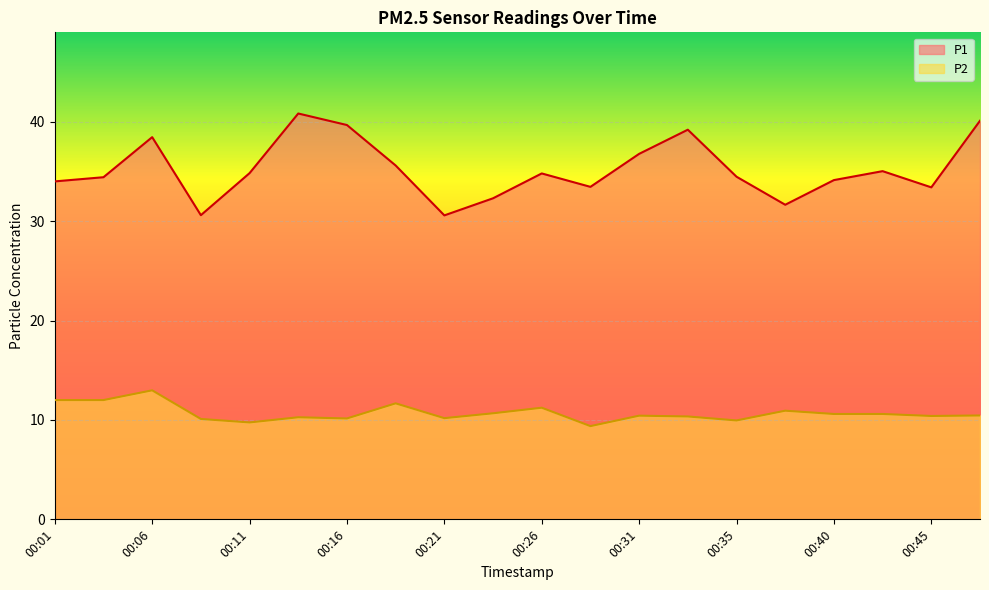

Where does the P1 series first go above 34?

00:04